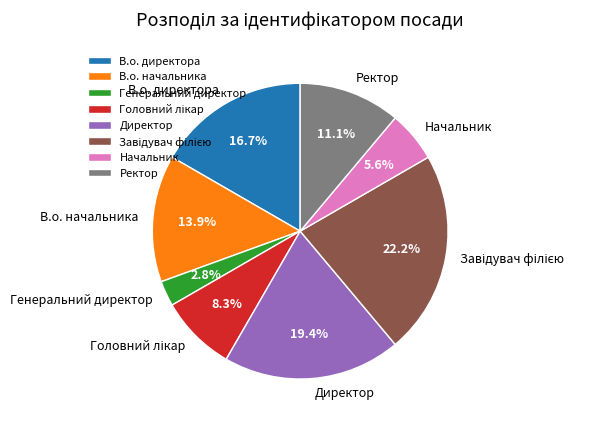

Combined, do В.о. директора and Ректор account for over 50%?

No